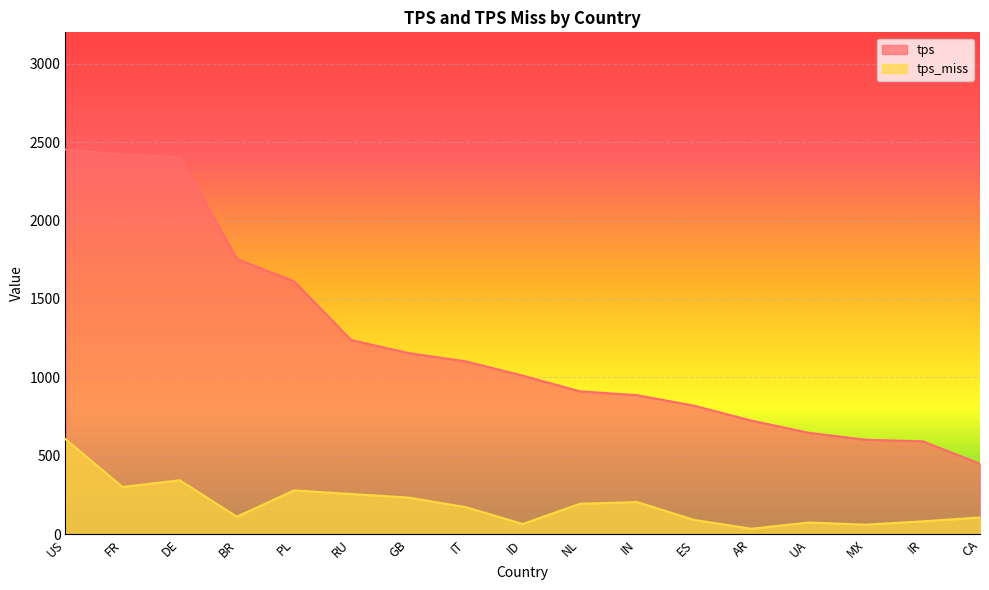

True or false: tps_miss and tps intersect in this chart.

False